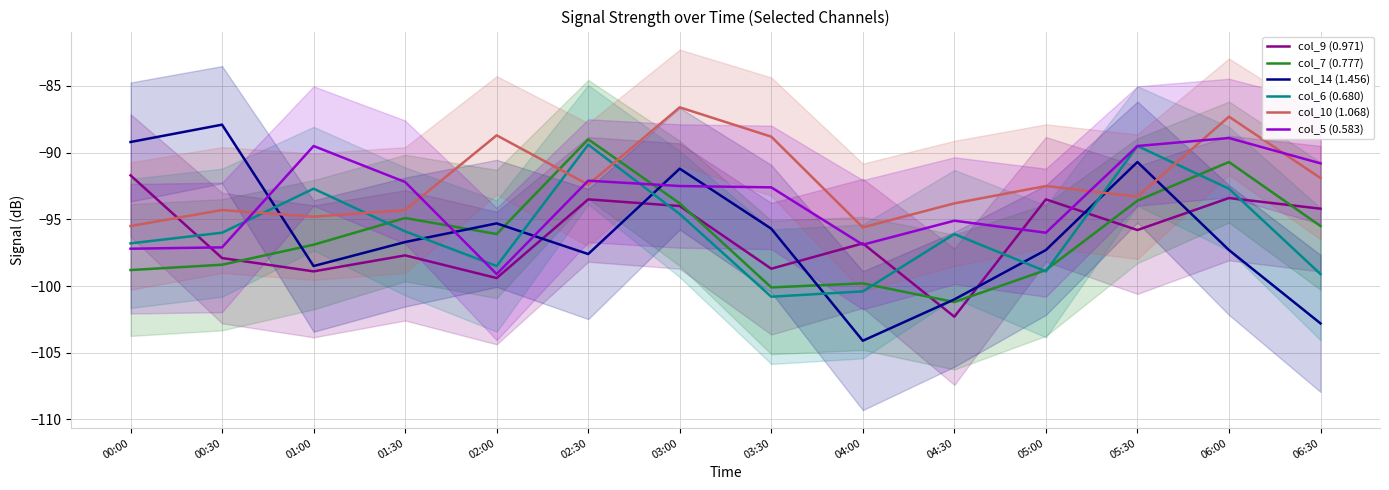

What is the difference between the maximum and minimum values in the col_14 (1.456) series?

16.2